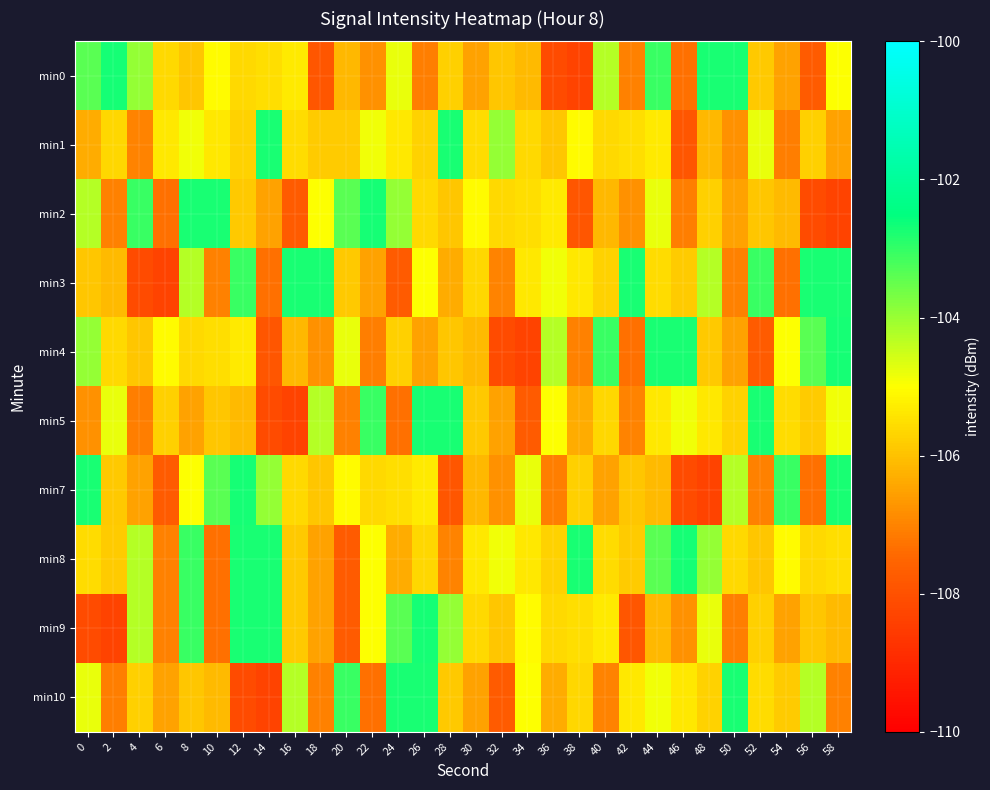

Reading left to right, extract all data points from this chart.

min0: 0=-103.4	2=-102.7	4=-104.0	6=-105.6	8=-105.9	10=-105.1	12=-105.6	14=-105.5	16=-105.3	18=-107.9	20=-106.1	22=-106.8	24=-104.8	26=-107.1	28=-105.8	30=-106.5	32=-105.9	34=-106.1	36=-108.2	38=-108.3	40=-104.3	42=-107.1	44=-103.1	46=-107.3	48=-102.8	50=-102.7	52=-105.9	54=-106.5	56=-107.7	58=-105.0
min1: 0=-106.3	2=-105.6	4=-107.0	6=-105.4	8=-104.8	10=-105.4	12=-105.7	14=-102.7	16=-105.6	18=-105.8	20=-105.8	22=-104.8	24=-105.4	26=-105.7	28=-102.7	30=-105.6	32=-104.0	34=-105.6	36=-105.9	38=-105.1	40=-105.6	42=-105.5	44=-105.3	46=-107.9	48=-106.1	50=-106.8	52=-104.8	54=-107.1	56=-105.8	58=-106.5
min2: 0=-104.3	2=-107.1	4=-103.1	6=-107.3	8=-102.8	10=-102.7	12=-105.9	14=-106.5	16=-107.7	18=-105.0	20=-103.4	22=-102.7	24=-104.0	26=-105.6	28=-105.9	30=-105.1	32=-105.6	34=-105.5	36=-105.3	38=-107.9	40=-106.1	42=-106.8	44=-104.8	46=-107.1	48=-105.8	50=-106.5	52=-105.9	54=-106.1	56=-108.2	58=-108.3
min3: 0=-105.9	2=-106.1	4=-108.2	6=-108.3	8=-104.3	10=-107.1	12=-103.1	14=-107.3	16=-102.8	18=-102.7	20=-105.9	22=-106.5	24=-107.7	26=-105.0	28=-106.3	30=-105.6	32=-107.0	34=-105.4	36=-104.8	38=-105.4	40=-105.7	42=-102.7	44=-105.6	46=-105.8	48=-104.3	50=-107.1	52=-103.1	54=-107.3	56=-102.8	58=-102.7
min4: 0=-104.0	2=-105.6	4=-105.9	6=-105.1	8=-105.6	10=-105.5	12=-105.3	14=-107.9	16=-106.1	18=-106.8	20=-104.8	22=-107.1	24=-105.8	26=-106.5	28=-105.9	30=-106.1	32=-108.2	34=-108.3	36=-104.3	38=-107.1	40=-103.1	42=-107.3	44=-102.8	46=-102.7	48=-105.9	50=-106.5	52=-107.7	54=-105.0	56=-103.4	58=-102.7
min5: 0=-106.8	2=-104.8	4=-107.1	6=-105.8	8=-106.5	10=-105.9	12=-106.1	14=-108.2	16=-108.3	18=-104.3	20=-107.1	22=-103.1	24=-107.3	26=-102.8	28=-102.7	30=-105.9	32=-106.5	34=-107.7	36=-105.0	38=-106.3	40=-105.6	42=-107.0	44=-105.4	46=-104.8	48=-105.4	50=-105.7	52=-102.7	54=-105.6	56=-105.8	58=-104.8
min7: 0=-102.7	2=-105.9	4=-106.5	6=-107.7	8=-105.0	10=-103.4	12=-102.7	14=-104.0	16=-105.6	18=-105.9	20=-105.1	22=-105.6	24=-105.5	26=-105.3	28=-107.9	30=-106.1	32=-106.8	34=-104.8	36=-107.1	38=-105.8	40=-106.5	42=-105.9	44=-106.1	46=-108.2	48=-108.3	50=-104.3	52=-107.1	54=-103.1	56=-107.3	58=-102.8
min8: 0=-105.6	2=-105.8	4=-104.3	6=-107.1	8=-103.1	10=-107.3	12=-102.8	14=-102.7	16=-105.9	18=-106.5	20=-107.7	22=-105.0	24=-106.3	26=-105.6	28=-107.0	30=-105.4	32=-104.8	34=-105.4	36=-105.7	38=-102.7	40=-105.6	42=-105.8	44=-103.4	46=-102.7	48=-104.0	50=-105.6	52=-105.9	54=-105.1	56=-105.6	58=-105.5
min9: 0=-108.2	2=-108.3	4=-104.3	6=-107.1	8=-103.1	10=-107.3	12=-102.8	14=-102.7	16=-105.9	18=-106.5	20=-107.7	22=-105.0	24=-103.4	26=-102.7	28=-104.0	30=-105.6	32=-105.9	34=-105.1	36=-105.6	38=-105.5	40=-105.3	42=-107.9	44=-106.1	46=-106.8	48=-104.8	50=-107.1	52=-105.8	54=-106.5	56=-105.9	58=-106.1
min10: 0=-104.8	2=-107.1	4=-105.8	6=-106.5	8=-105.9	10=-106.1	12=-108.2	14=-108.3	16=-104.3	18=-107.1	20=-103.1	22=-107.3	24=-102.8	26=-102.7	28=-105.9	30=-106.5	32=-107.7	34=-105.0	36=-106.3	38=-105.6	40=-107.0	42=-105.4	44=-104.8	46=-105.4	48=-105.7	50=-102.7	52=-105.6	54=-105.8	56=-104.3	58=-107.1